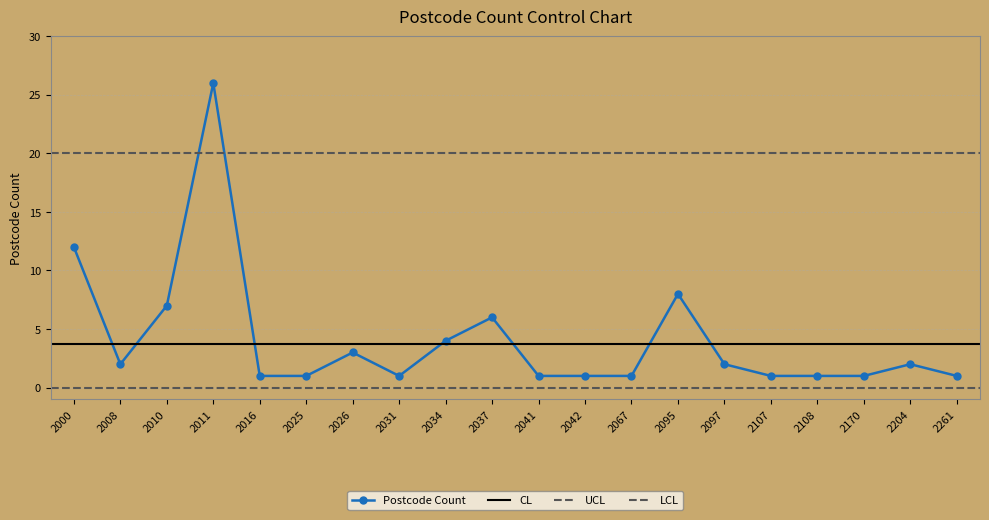

What is the value of the 9th point from the left?

4